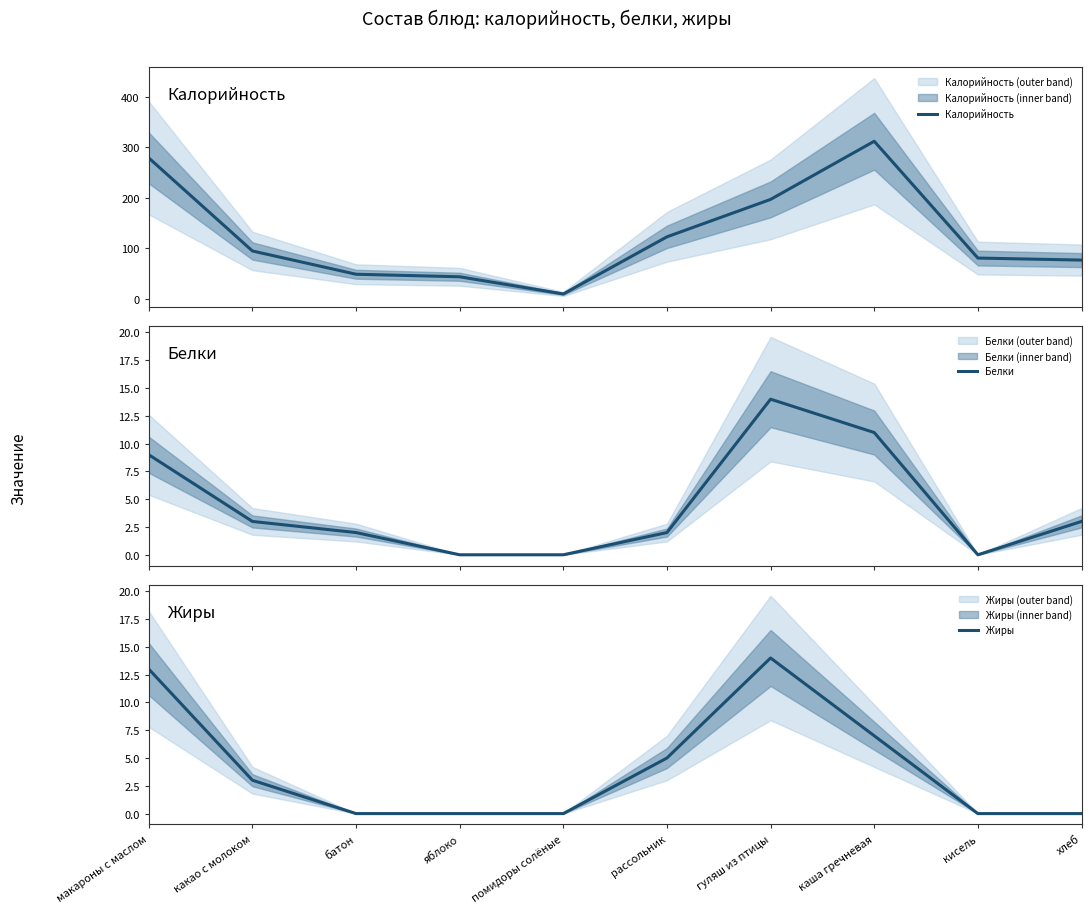

At which label does Белки first exceed 3?

макароны с маслом